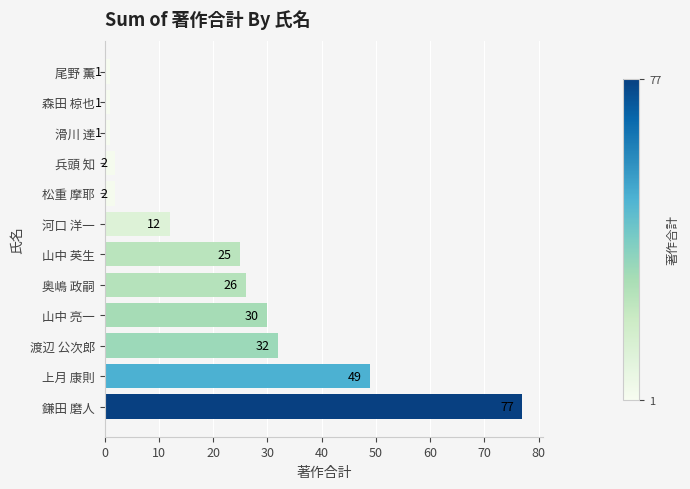

How many bars are there in total?

12